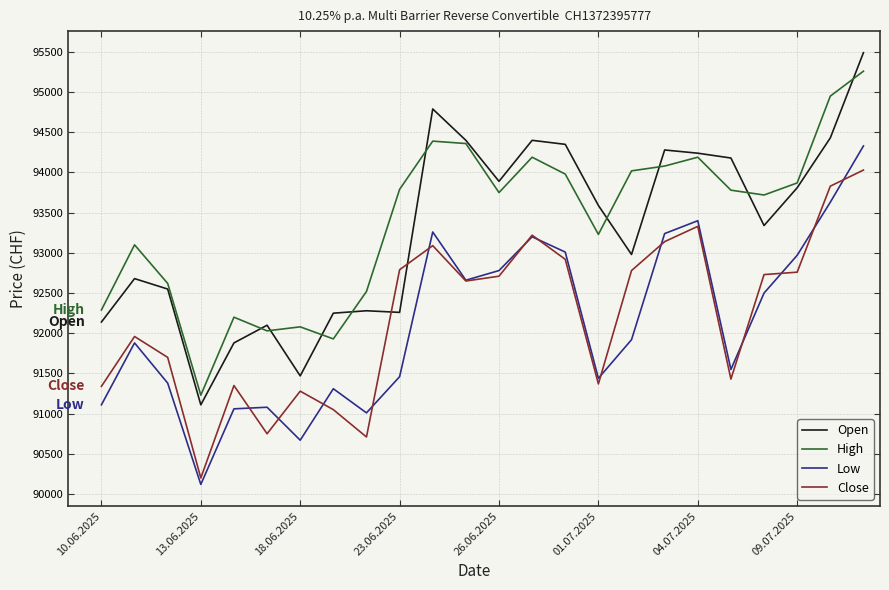

Which series has the largest range (max minus min)?

Open